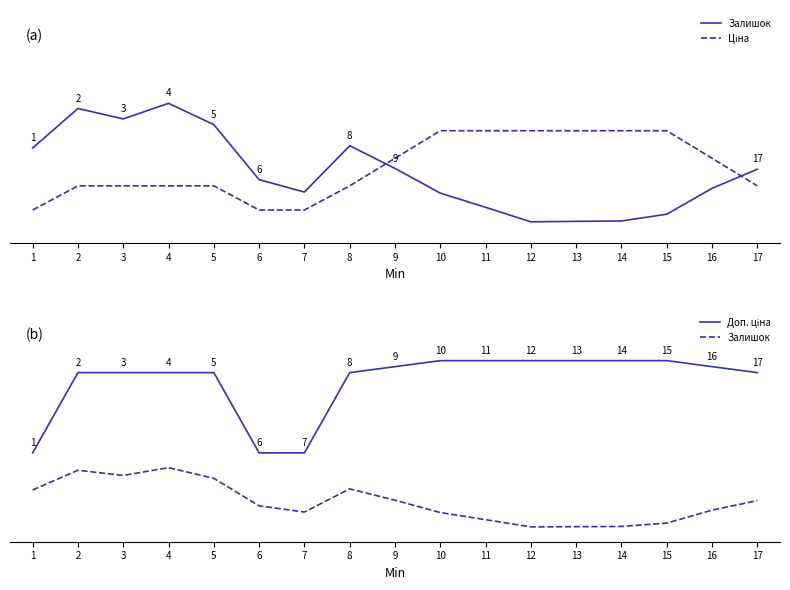

How many lines are shown in the chart?

3